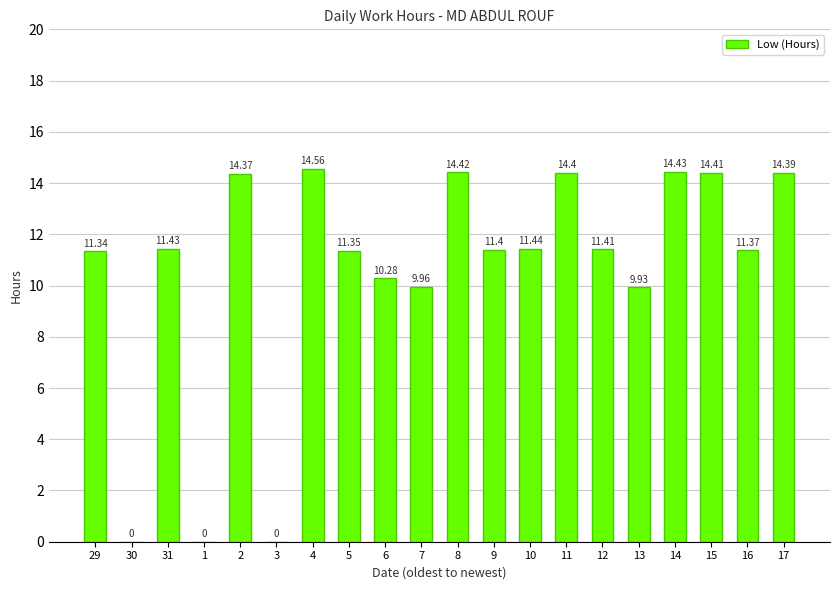

Between 15 and 10, which is larger?

15